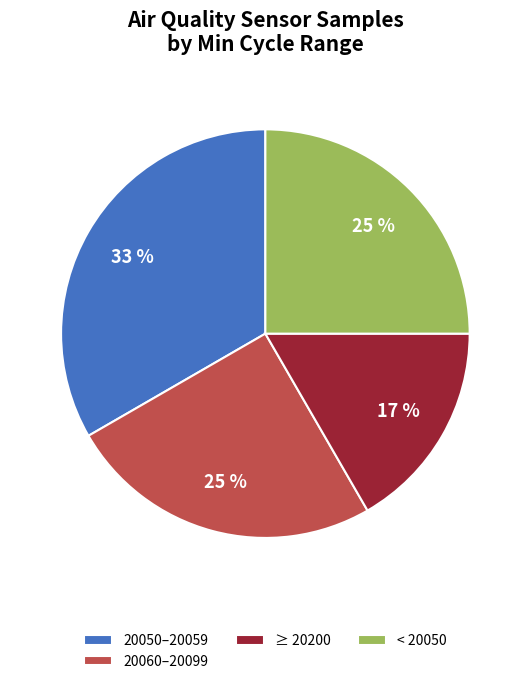

Which slice is the smallest?

≥ 20200